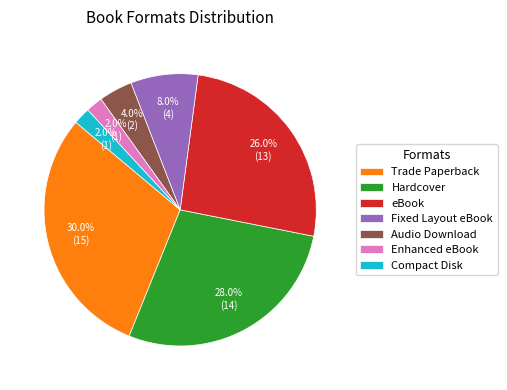

The Trade Paperback slice represents 30% of the pie. True or false?

True